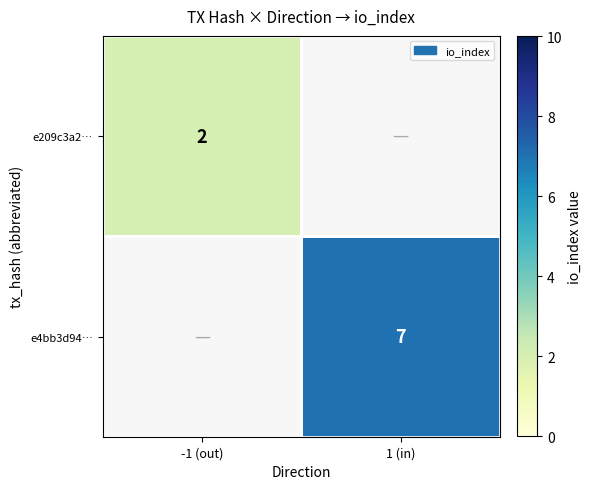

Is it true that e4bb3d94… equals 7 at 1 (in)?

True